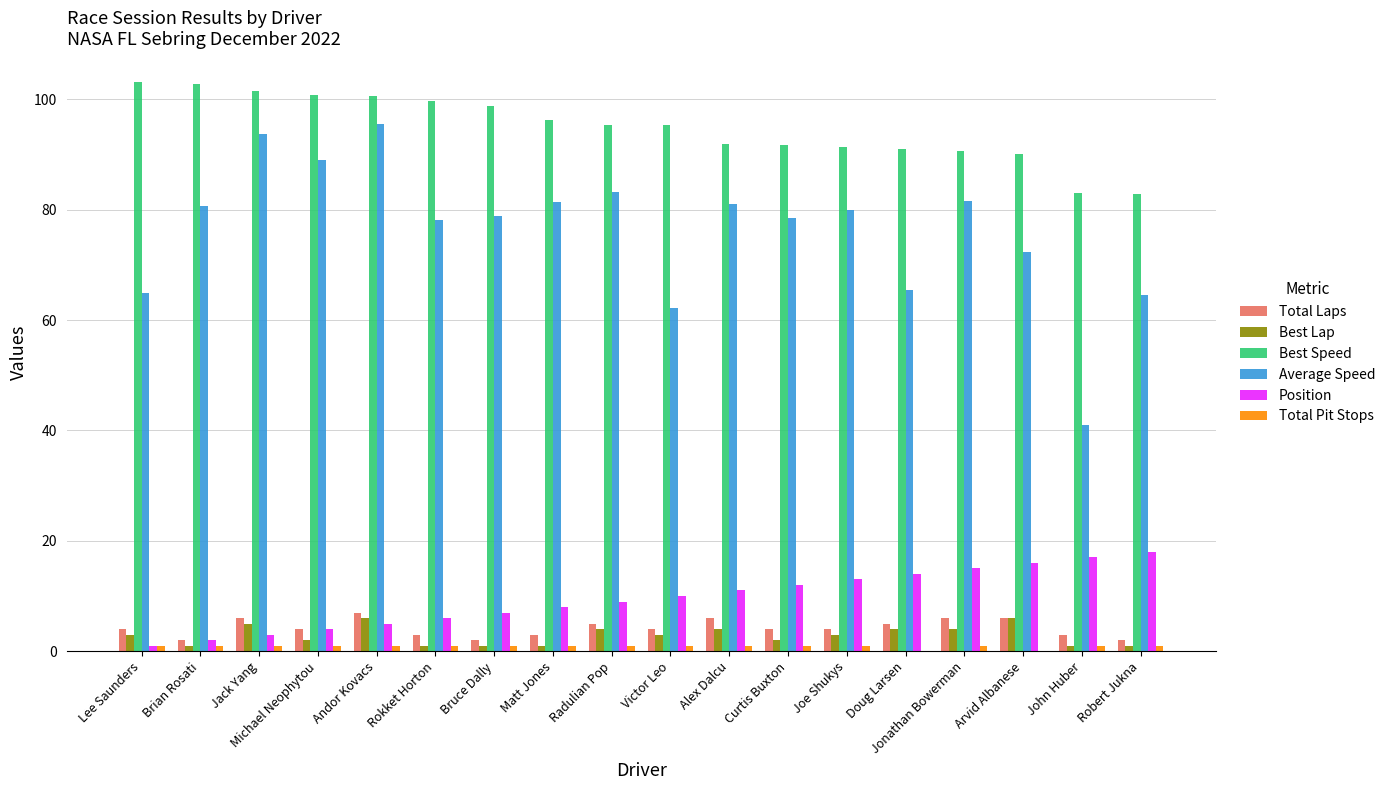

Is it true that Average Speed equals 65.0 at Lee Saunders?

True